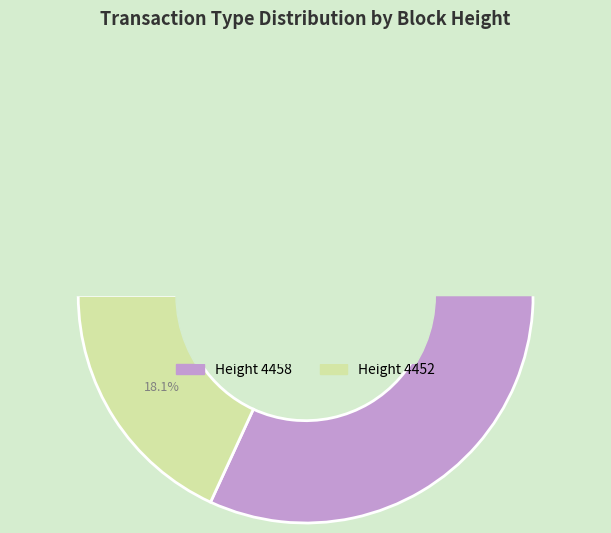

How many segments does this pie chart have?

2